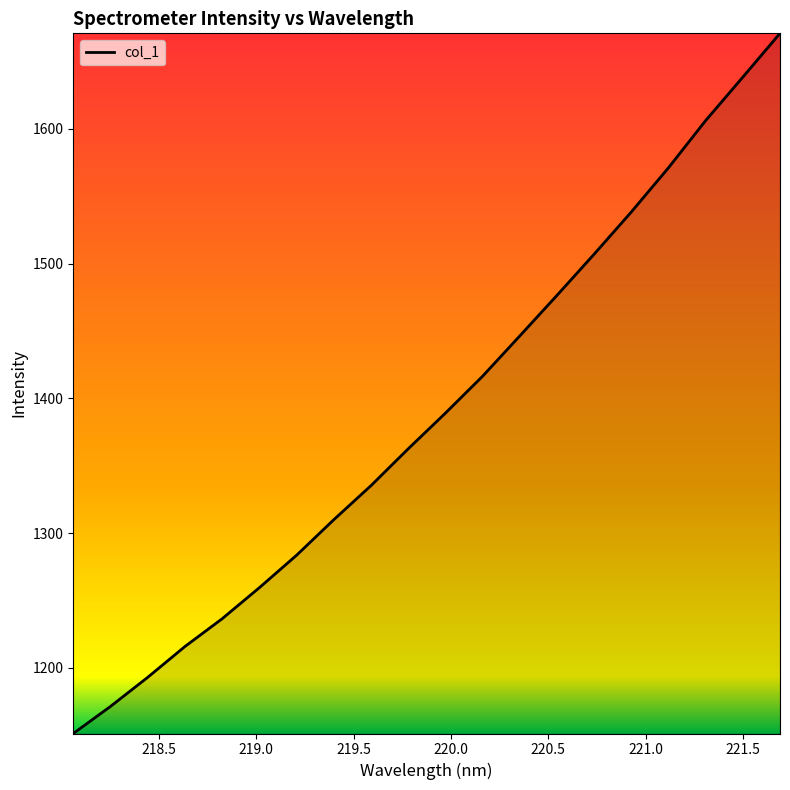

Count the number of values greater than 1389.

10